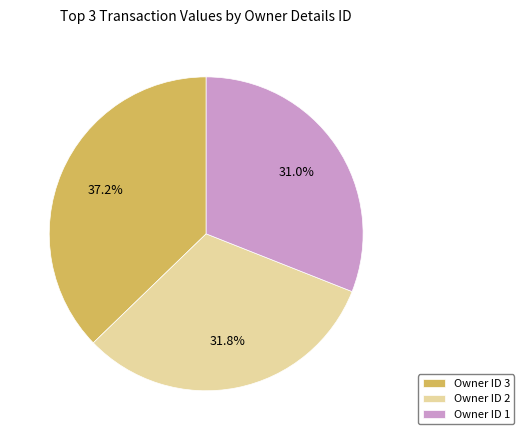

Between Owner ID 3 and Owner ID 1, which is larger?

Owner ID 3